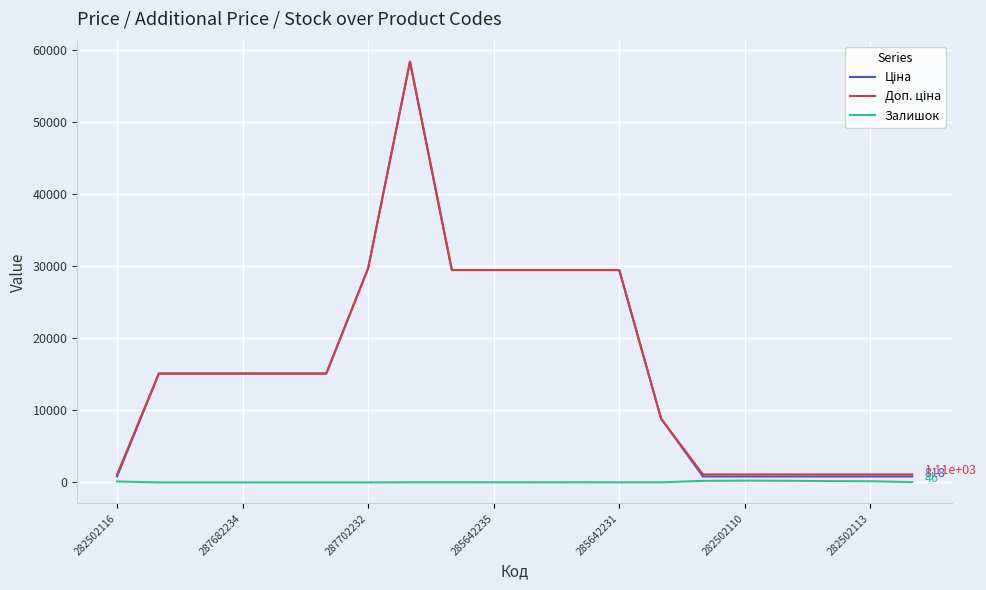

What is the label of the 1st point from the left?

282502116